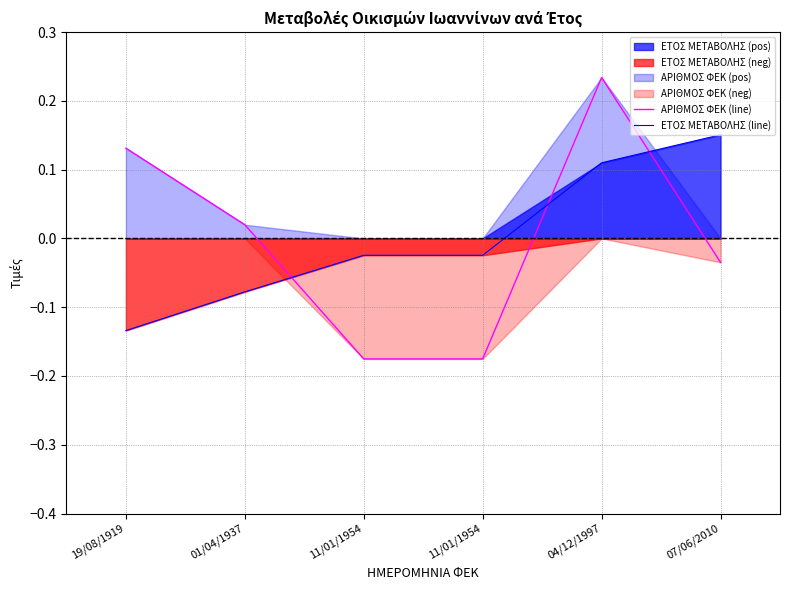

How many distinct data groups are displayed?

2